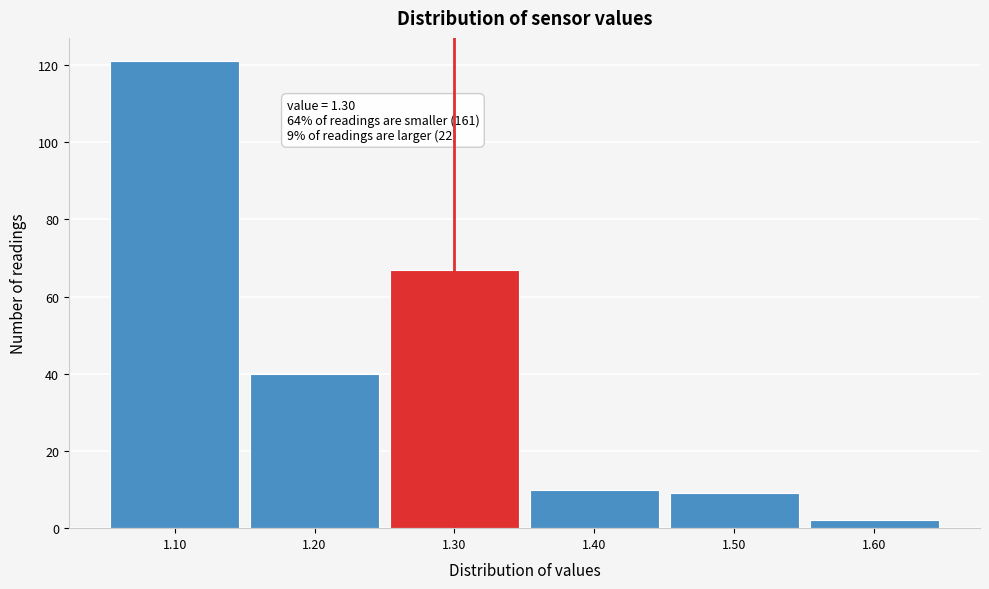

Over which range of the x-axis is the bar tallest?

1.05 to 1.15